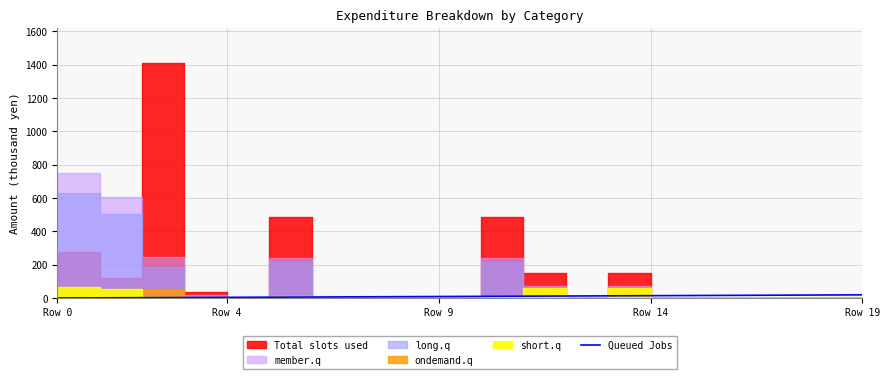

True or false: there are more than 2 points higher than both neighbors.

False